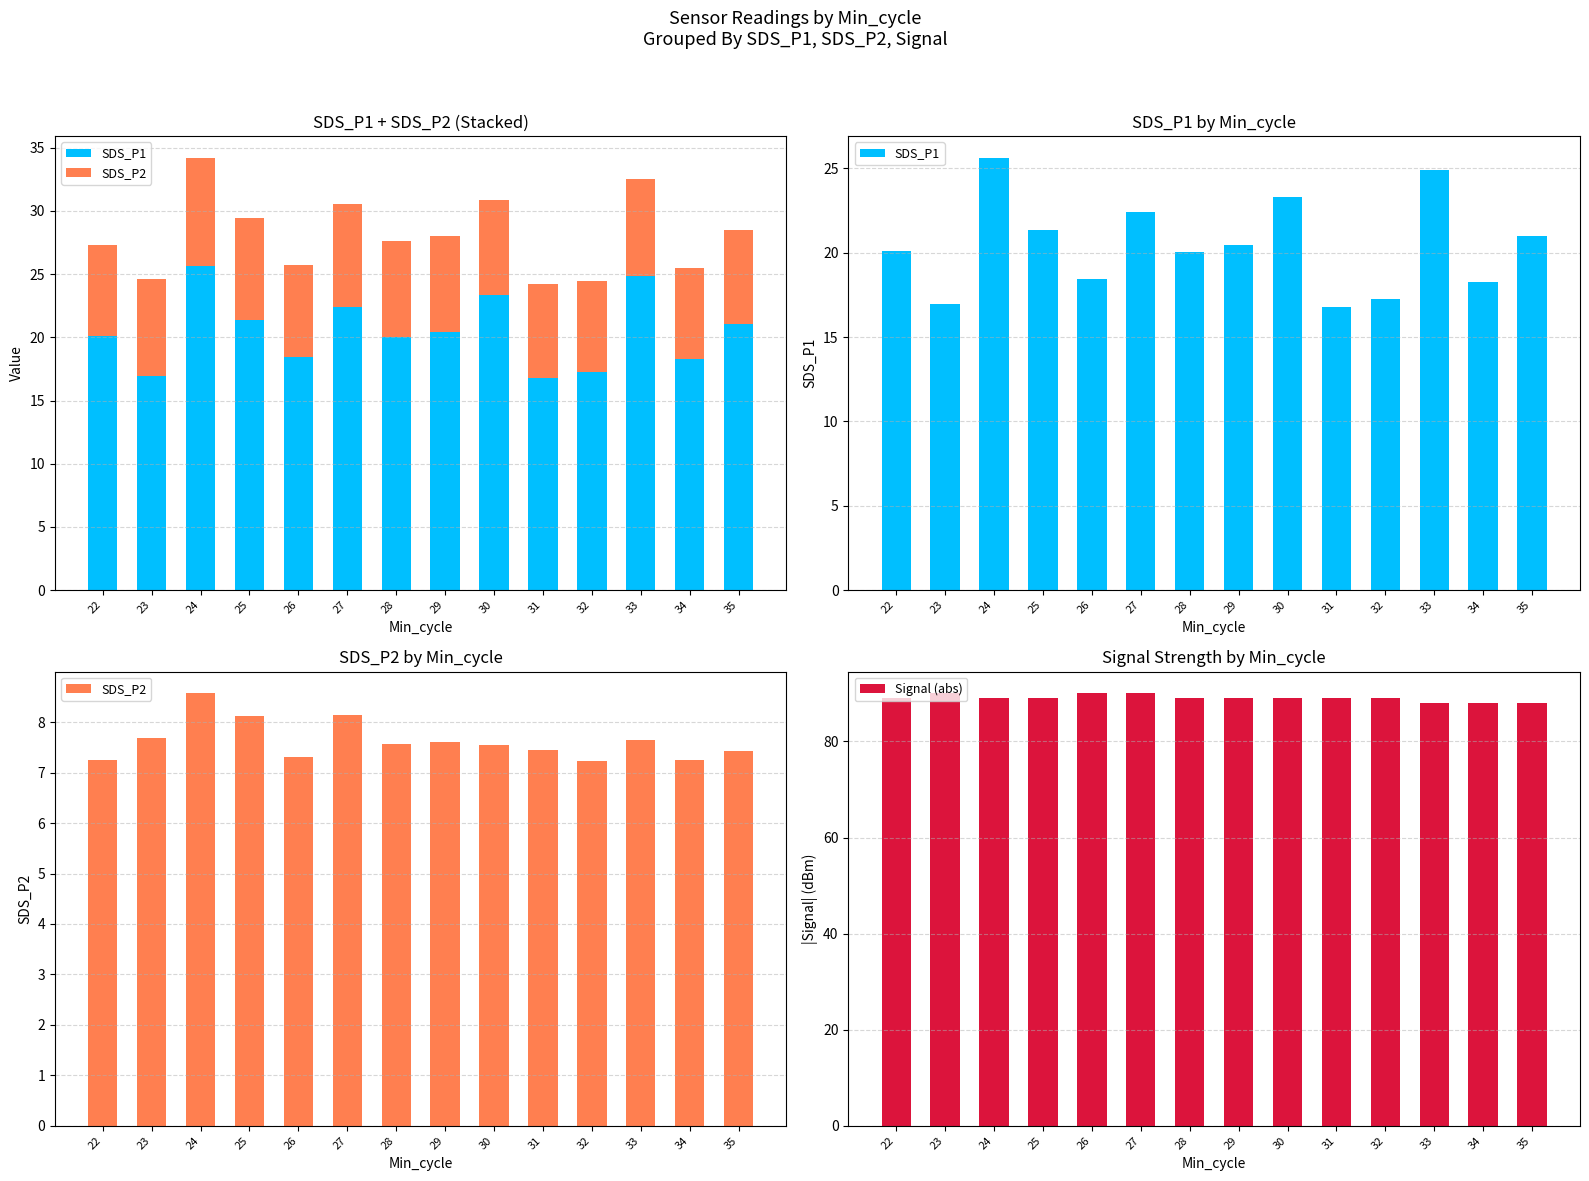

List the labels in order of SDS_P1 value, smallest first.

31, 23, 32, 34, 26, 28, 22, 29, 35, 25, 27, 30, 33, 24